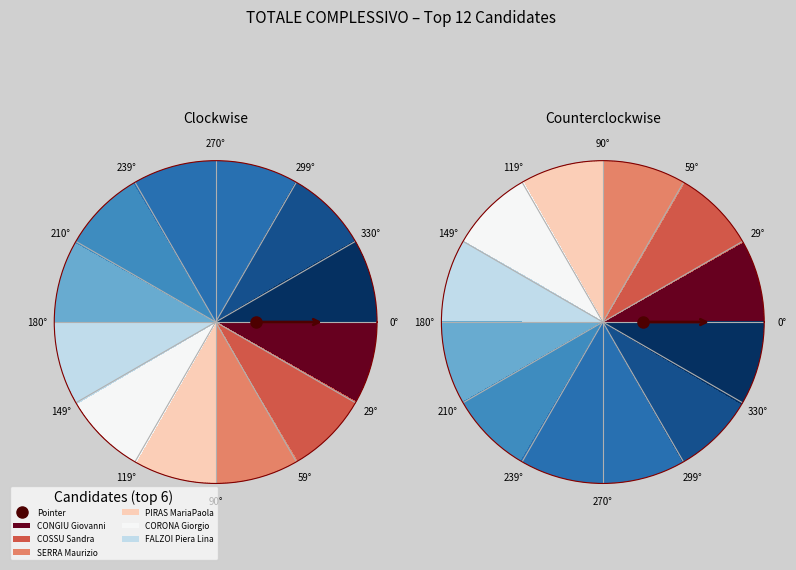

Count the number of slices in the pie.

12